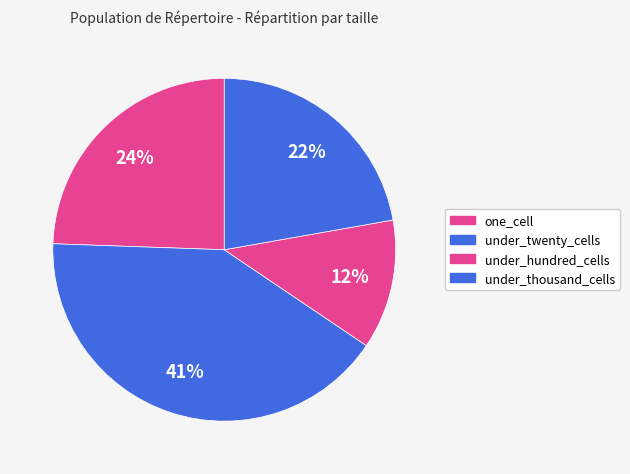

Is it true that under_twenty_cells is 47% of the pie?

False